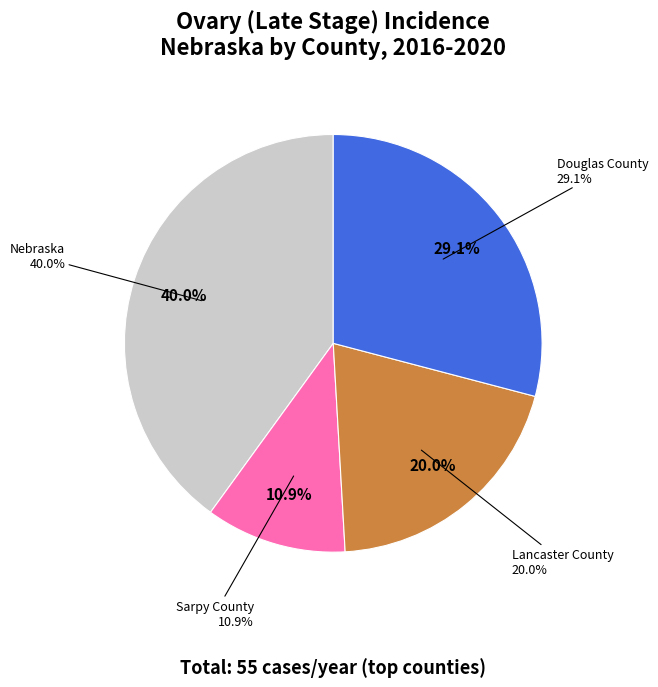

Does Nebraska represent more than half of the total?

No